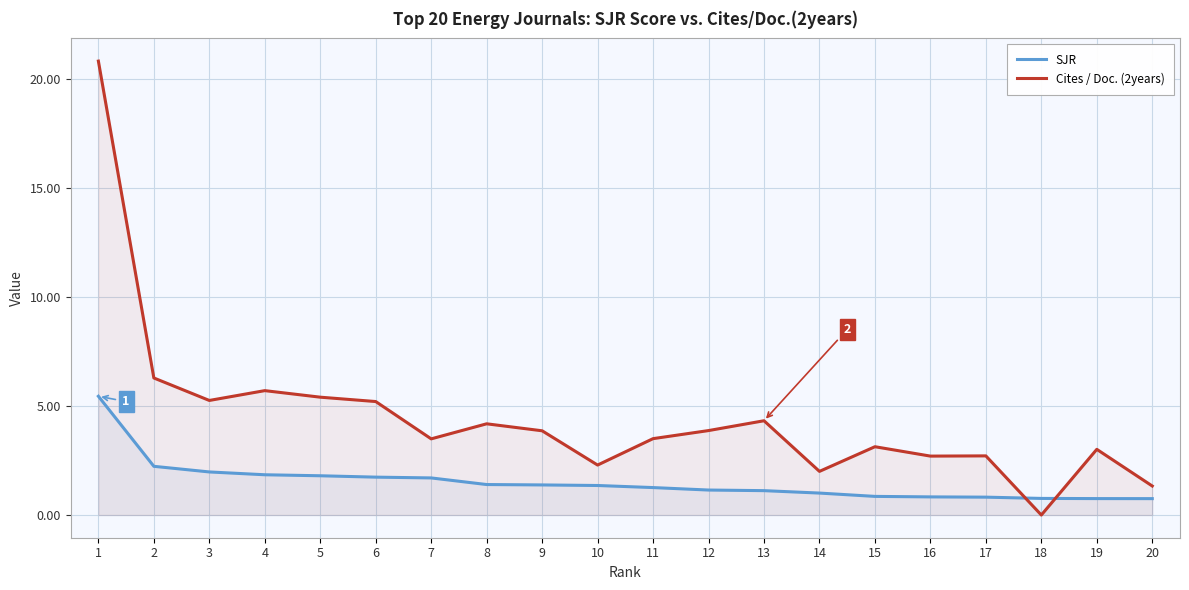

Reading left to right, extract all data points from this chart.

SJR: 1=5.4	2=2.2	3=2.0	4=1.8	5=1.8	6=1.7	7=1.7	8=1.4	9=1.4	10=1.4	11=1.3	12=1.1	13=1.1	14=1.0	15=0.9	16=0.8	17=0.8	18=0.8	19=0.8	20=0.8
Cites / Doc. (2years): 1=20.8	2=6.3	3=5.2	4=5.7	5=5.4	6=5.2	7=3.5	8=4.2	9=3.9	10=2.3	11=3.5	12=3.9	13=4.3	14=2.0	15=3.1	16=2.7	17=2.7	18=0.0	19=3.0	20=1.3